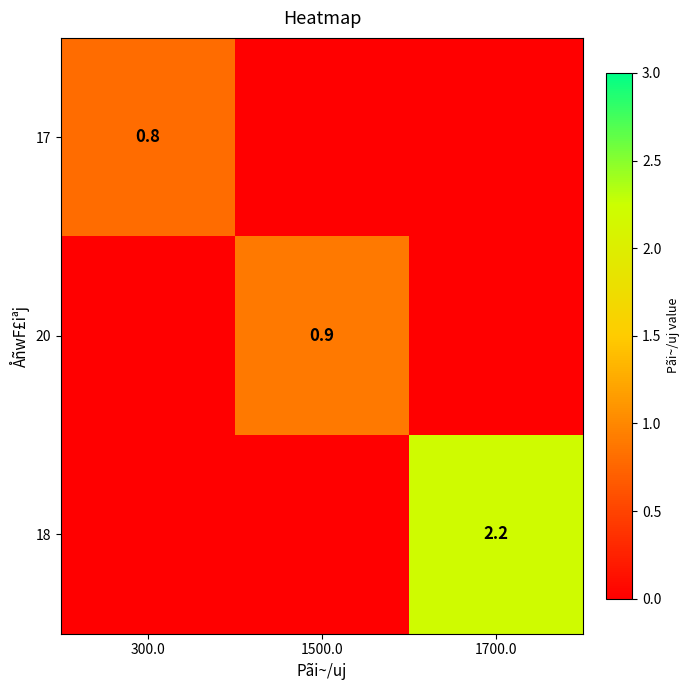

Is it true that 18 equals 2.2 at 1700.0?

True